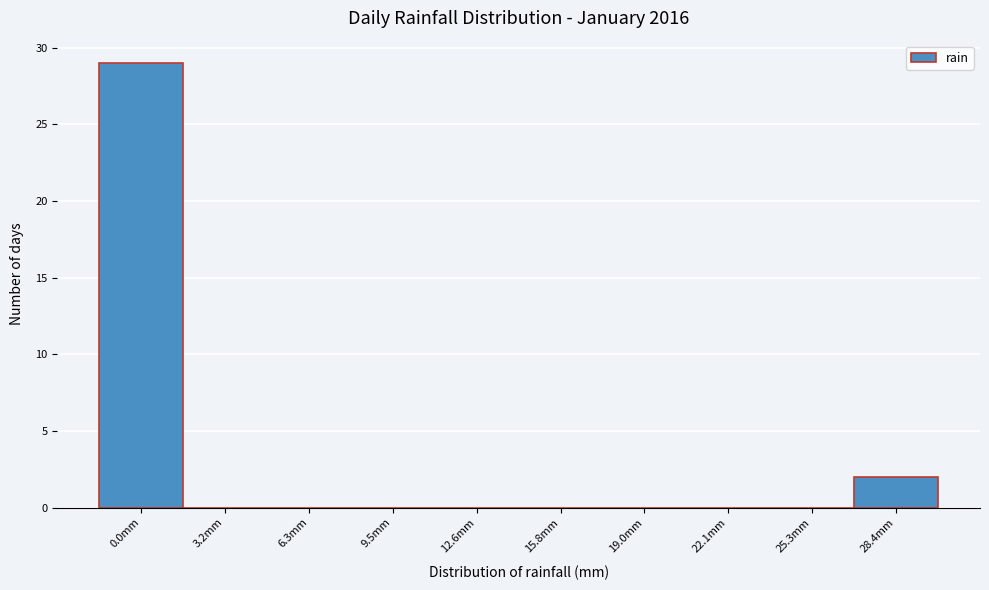

Reading left to right, list all the values displayed in this chart.

0.0mm=29	3.2mm=0	6.3mm=0	9.5mm=0	12.6mm=0	15.8mm=0	19.0mm=0	22.1mm=0	25.3mm=0	28.4mm=2